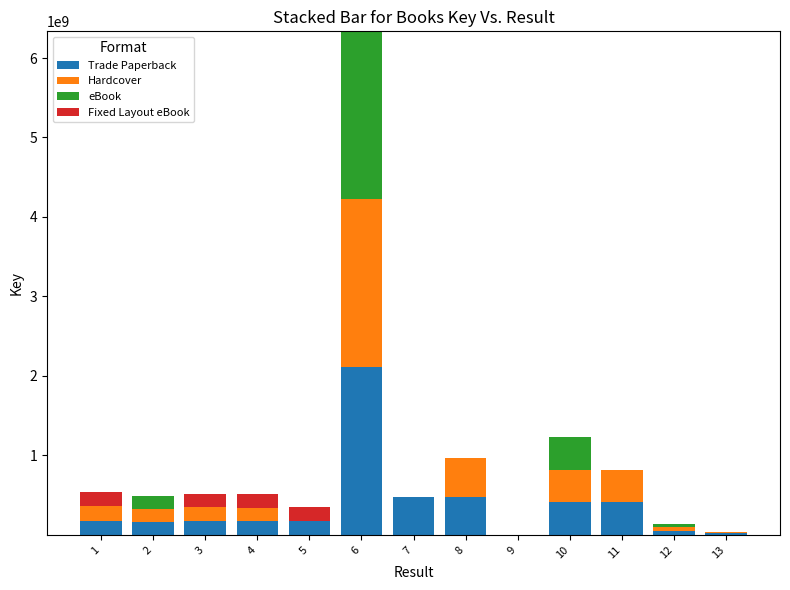

The value of Trade Paperback at 4 is 171988389. True or false?

True